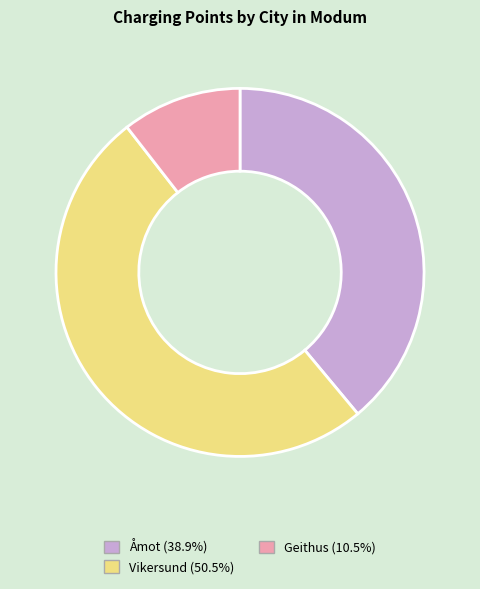

Does any single category account for the majority?

Yes